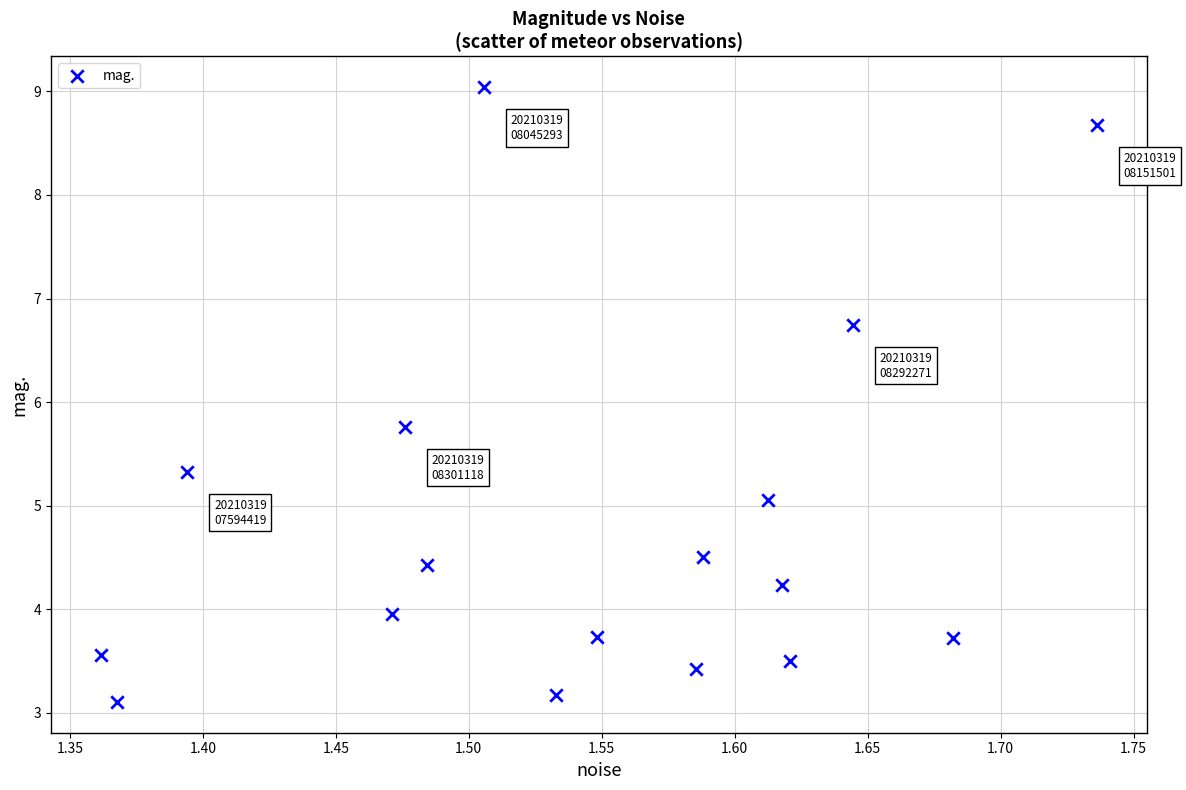

What Y value in the scatter plot is closest to 6?

5.8